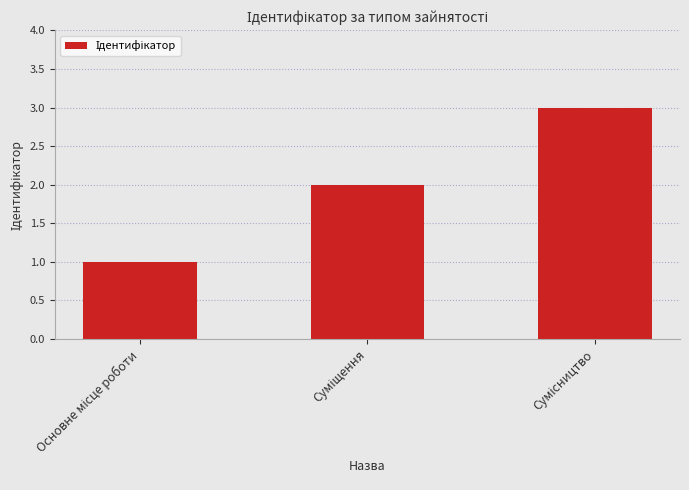

What is the maximum value shown in the chart?

3